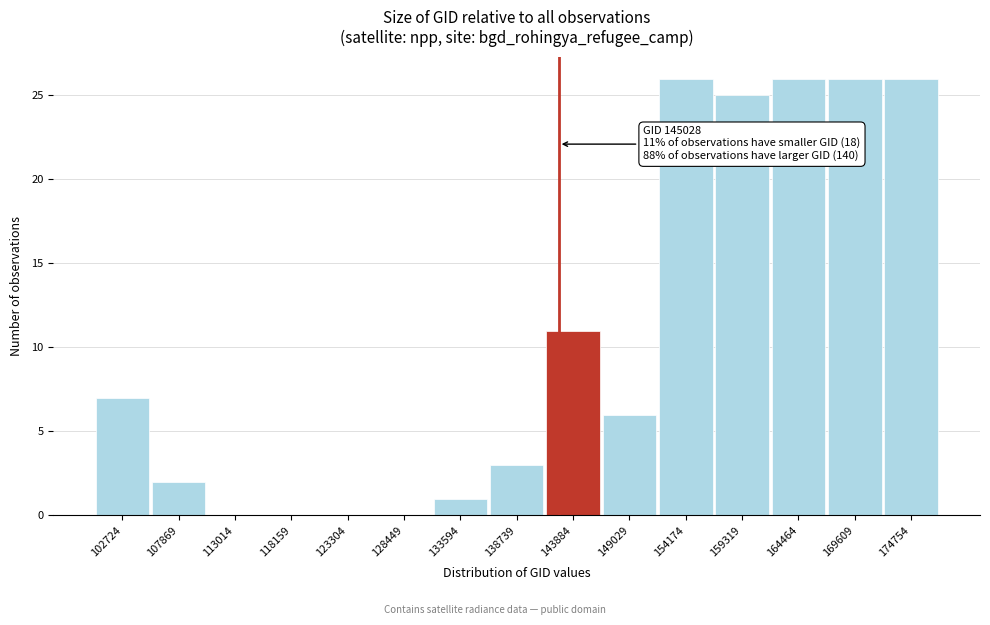

Reading right to left, transcribe all the data shown in this chart.

174754=26	169609=26	164464=26	159319=25	154174=26	149029=6	143884=11	138739=3	133594=1	128449=0	123304=0	118159=0	113014=0	107869=2	102724=7